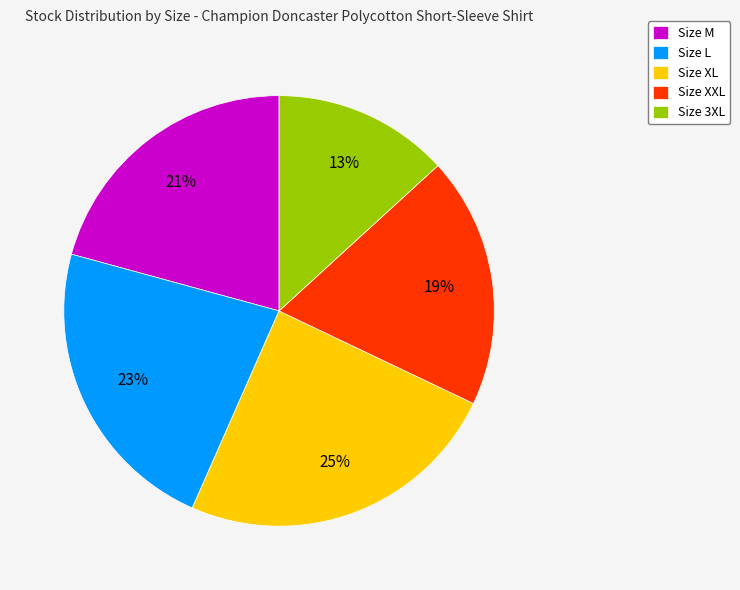

Do Size XXL and Size XL together represent more than half of the pie?

No